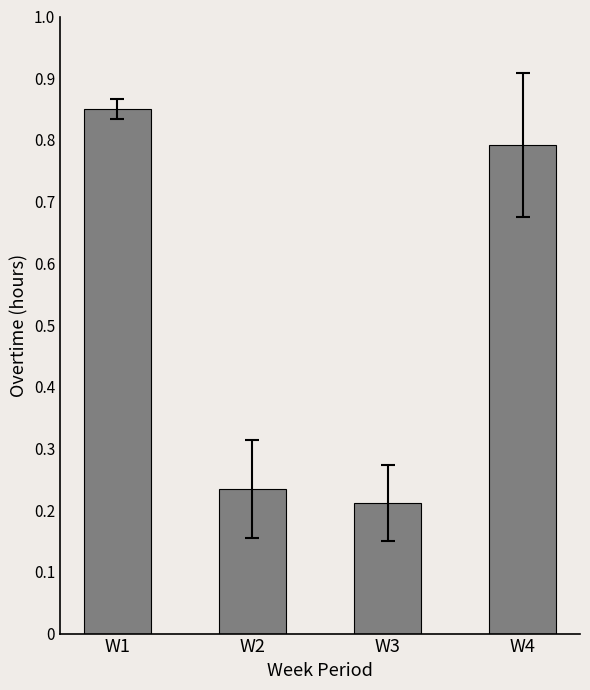

Rank the categories by value from lowest to highest.

W3, W2, W4, W1